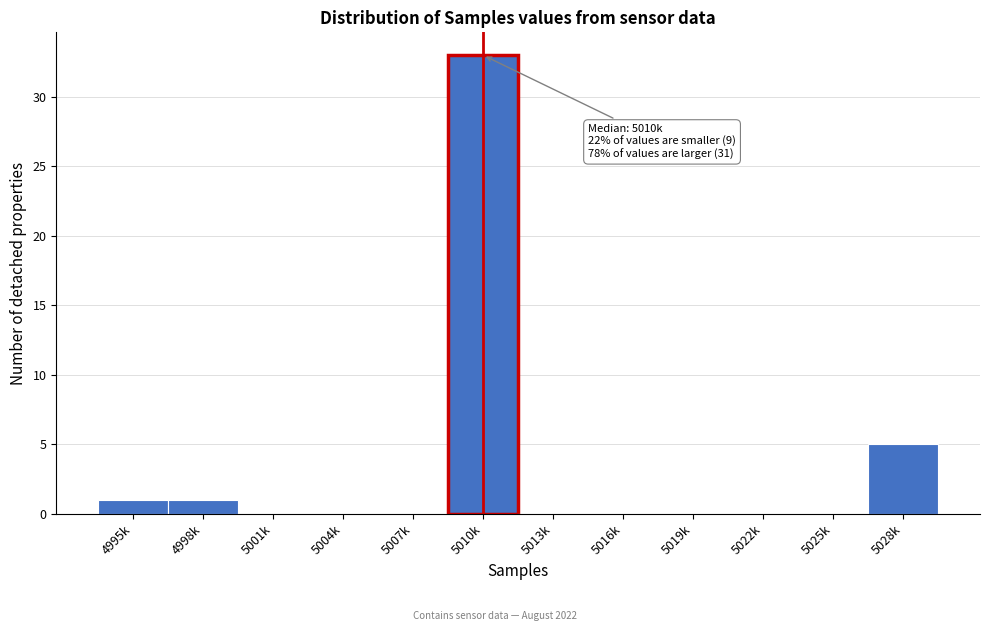

Reading left to right, extract all data points from this chart.

4995k=1	4998k=1	5001k=0	5004k=0	5007k=0	5010k=33	5013k=0	5016k=0	5019k=0	5022k=0	5025k=0	5028k=5